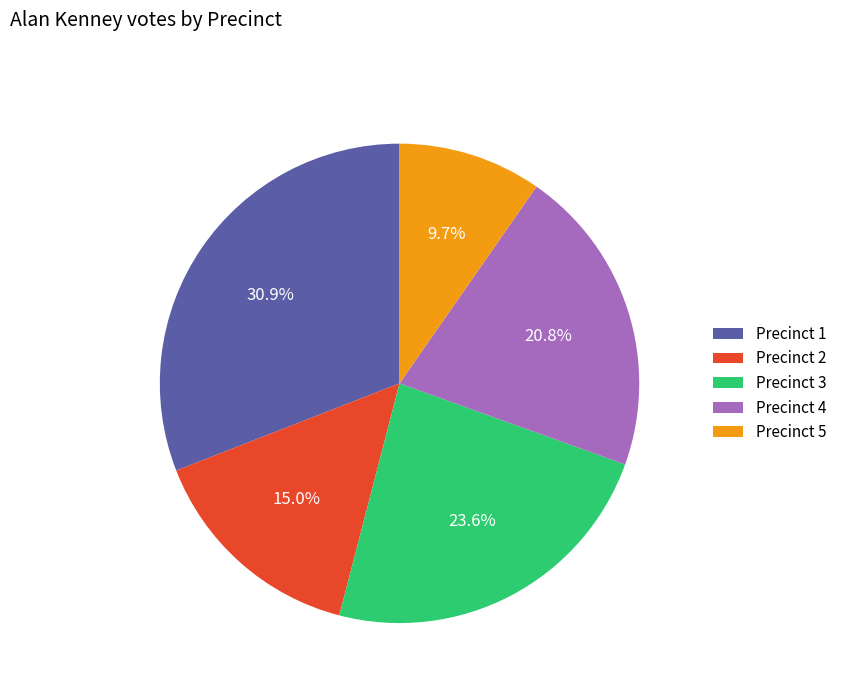

What is the ratio of the value at Precinct 2 to the value at Precinct 4?

0.7